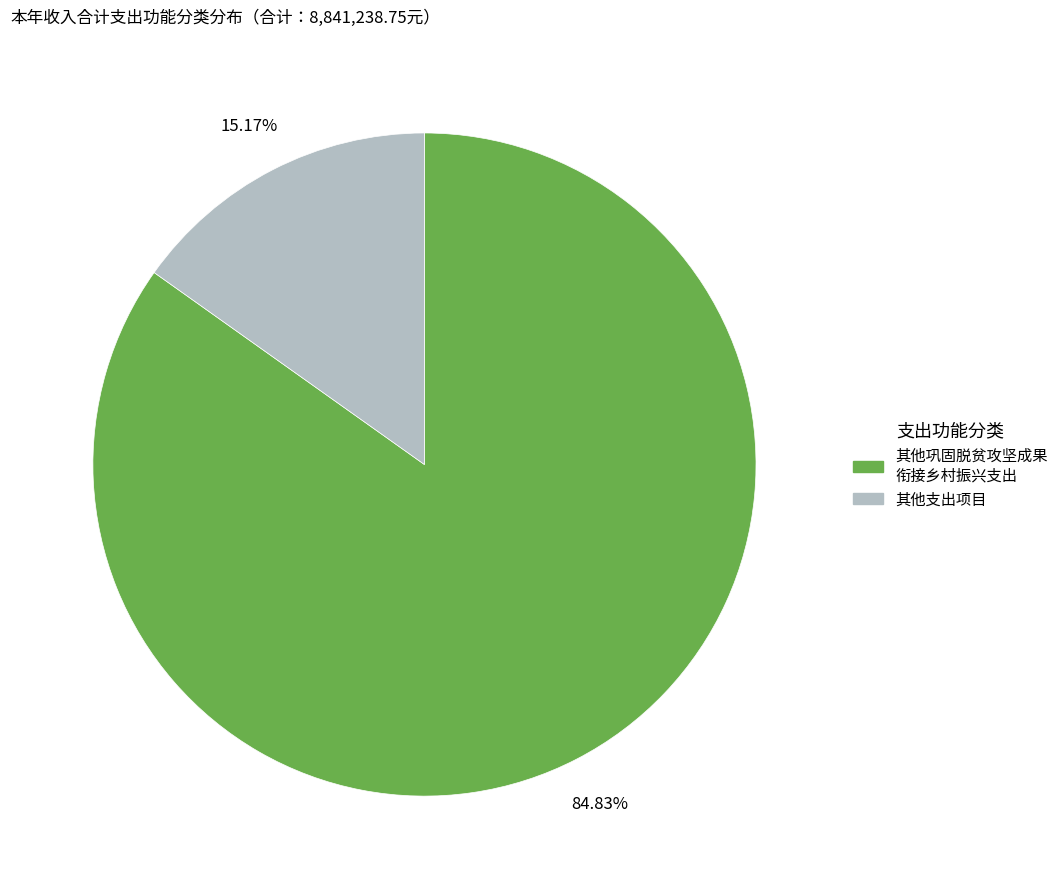

Does any single category account for the majority?

Yes